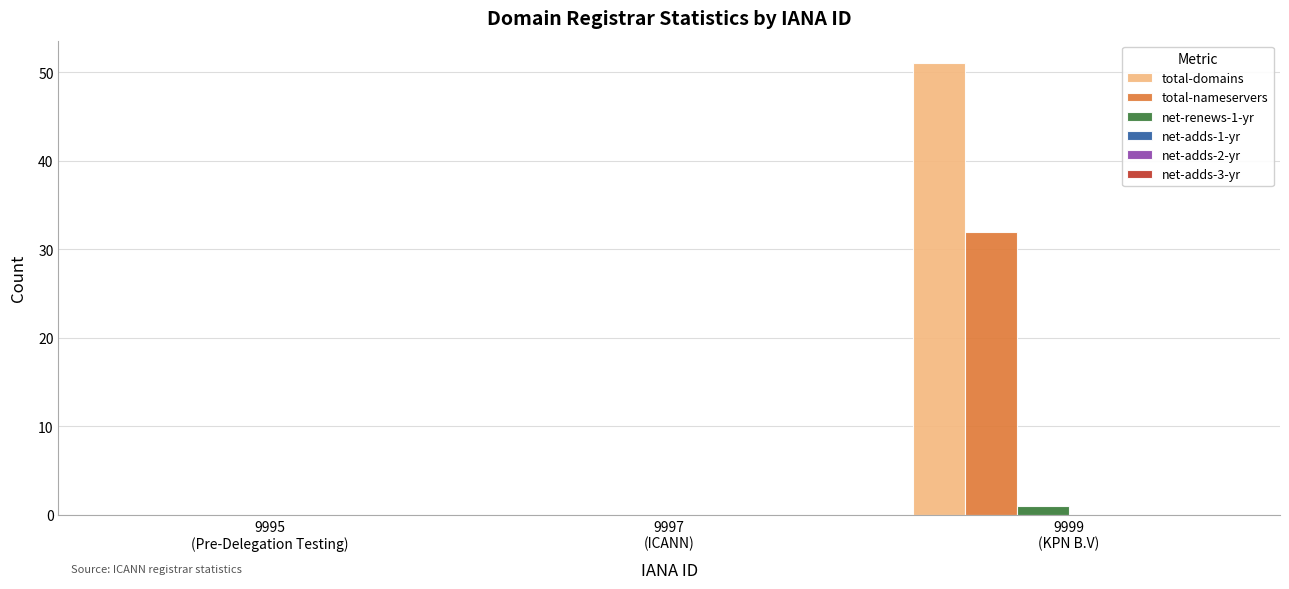

Which series changed the most between 9995
(Pre-Delegation Testing) and 9999
(KPN B.V)?

total-domains